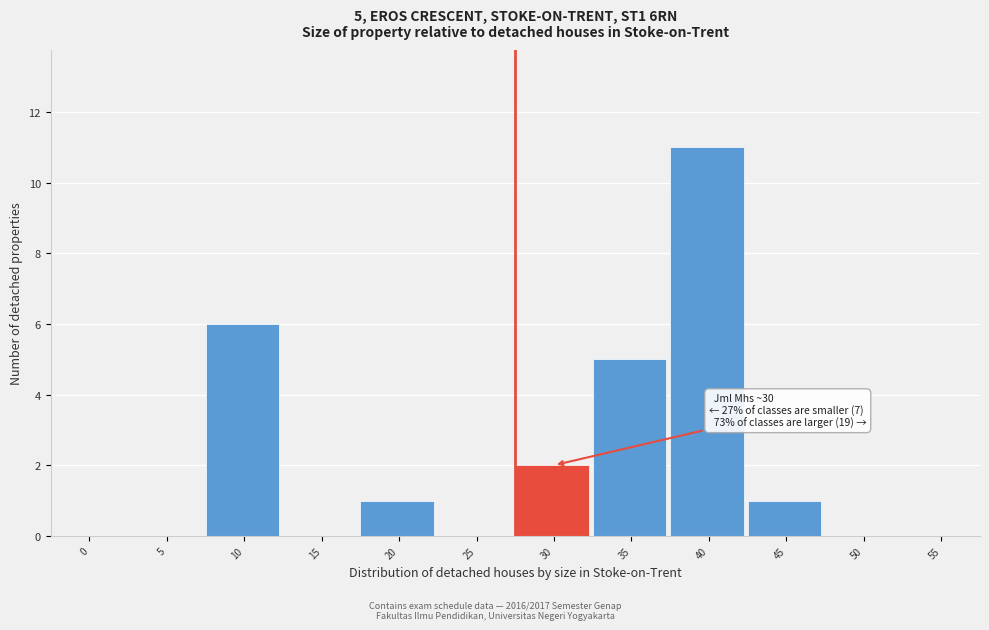

Reading left to right, list all the values displayed in this chart.

0=0	5=0	10=6	15=0	20=1	25=0	30=2	35=5	40=11	45=1	50=0	55=0